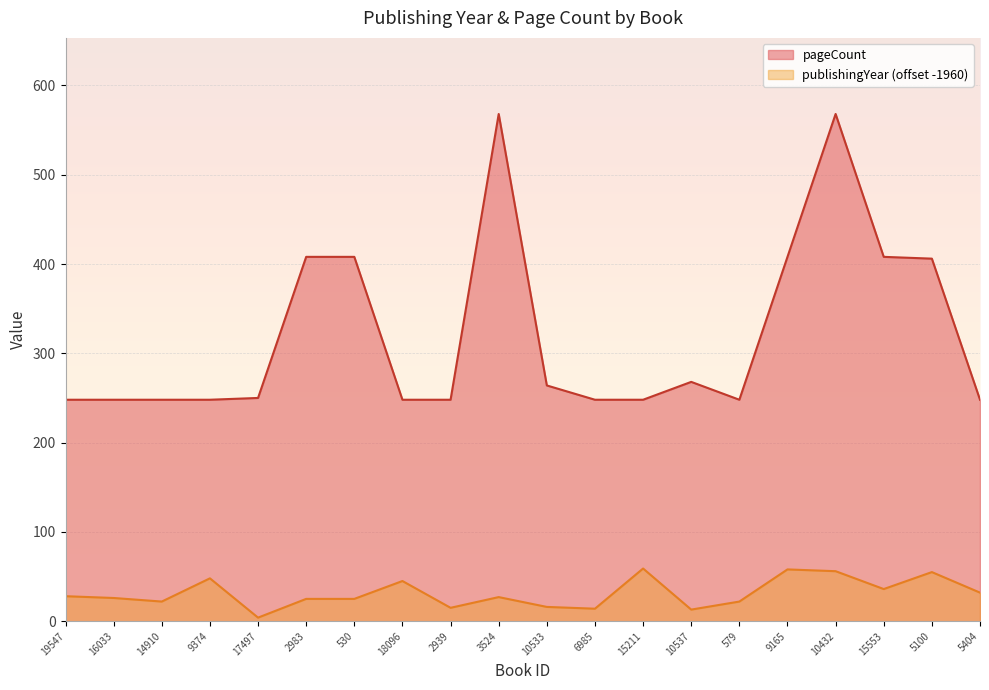

Does the chart display data point markers on the line(s)?

No